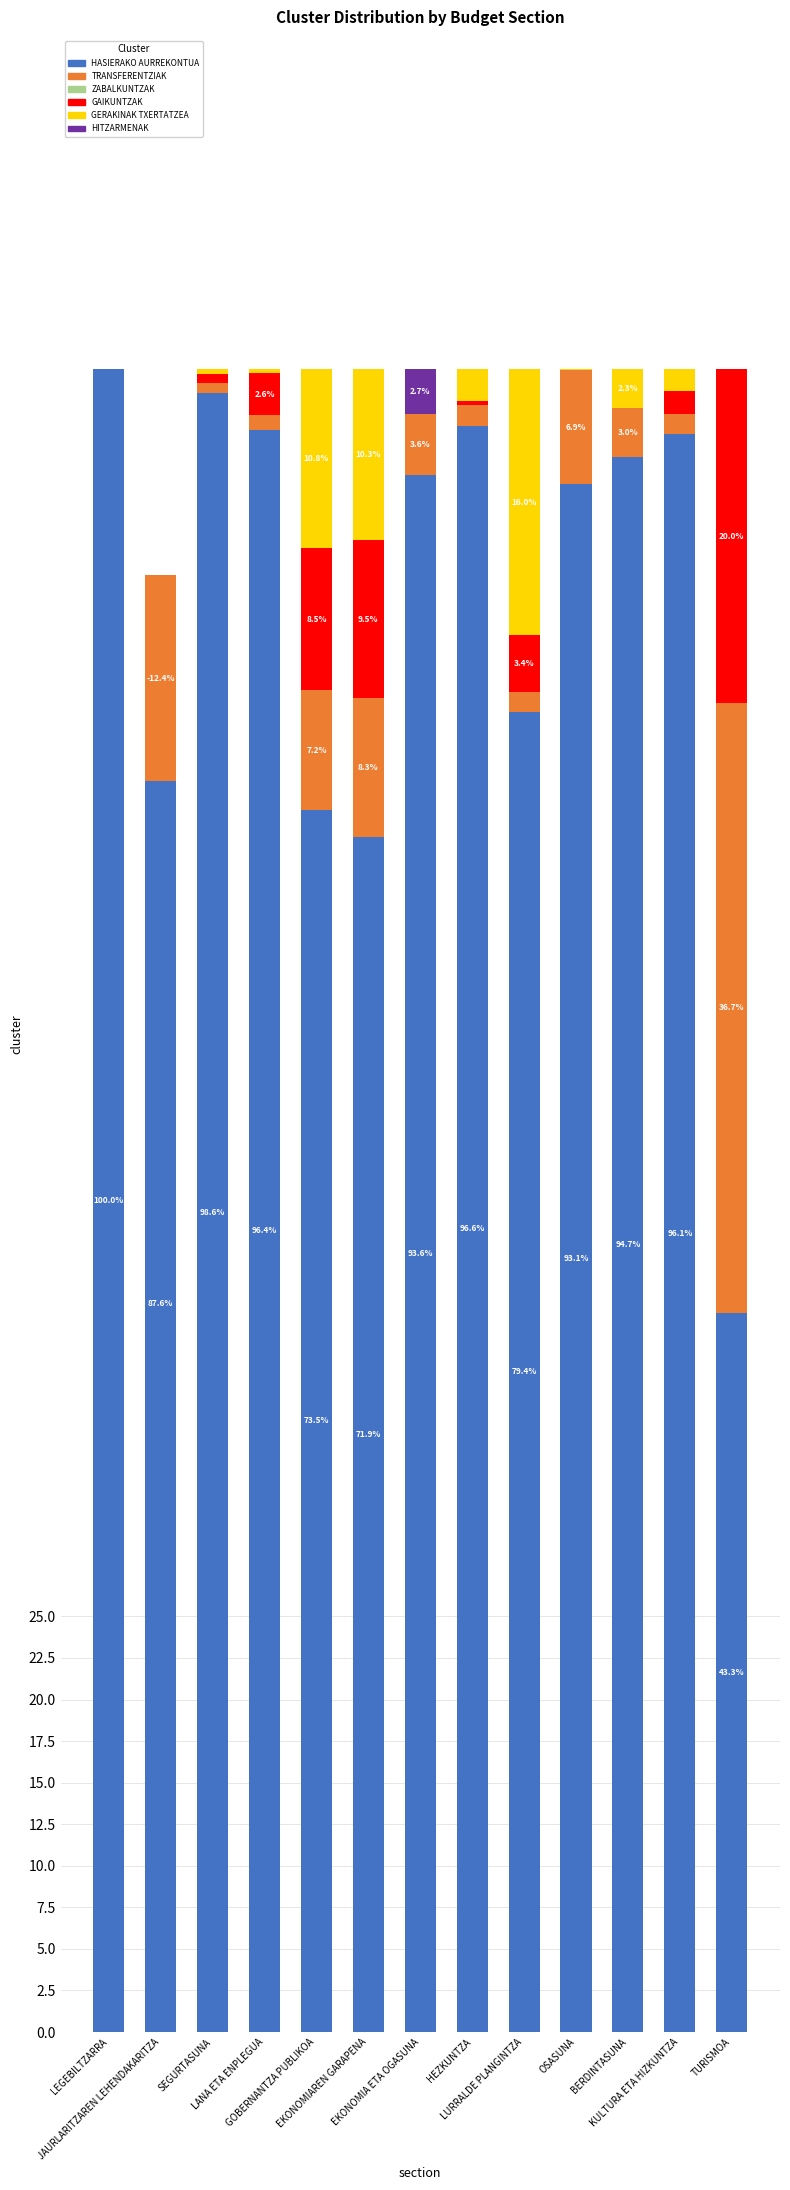

Where is TRANSFERENTZIAK nearest to the value 12?

EKONOMIAREN GARAPENA